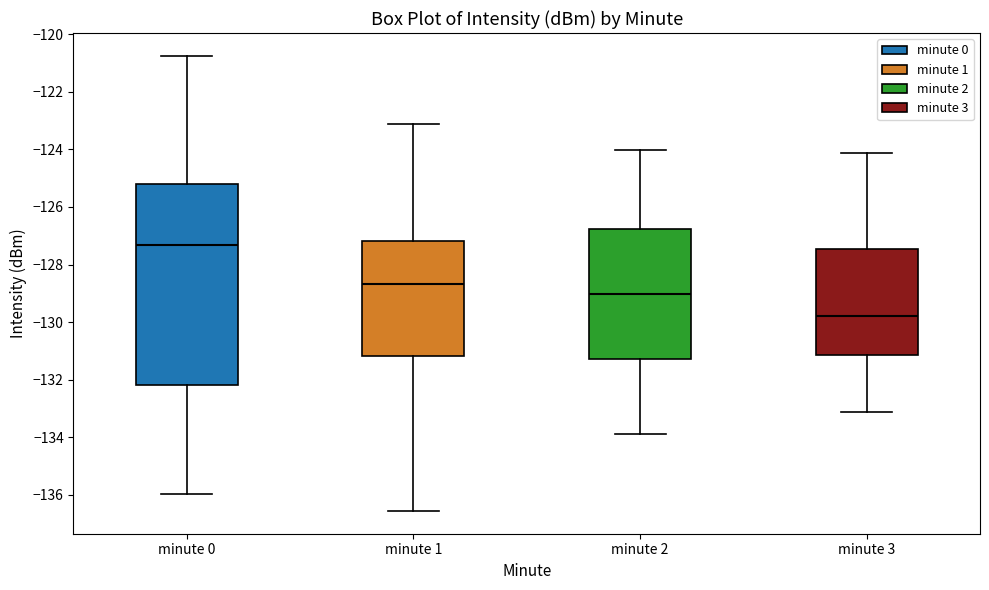

Reading left to right, read every box against the y-axis: the position of its median line, the range the box covers, and the ends of its whiskers. The values are not printed on the chart, so give them approximately, as read against the axis.

minute 0: median -127.4, box -132.2 to -125.2, whiskers -136.0 to -120.8
minute 1: median -128.6, box -131.2 to -127.2, whiskers -136.6 to -123.2
minute 2: median -129.0, box -131.2 to -126.8, whiskers -134.0 to -124.0
minute 3: median -129.8, box -131.2 to -127.4, whiskers -133.2 to -124.2